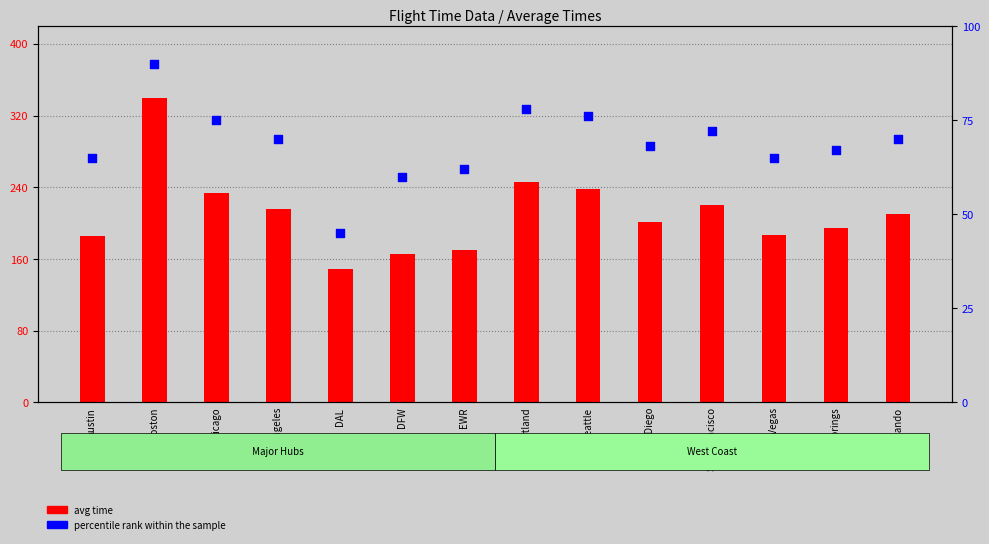

At which category is the sum across all series the highest?

Boston